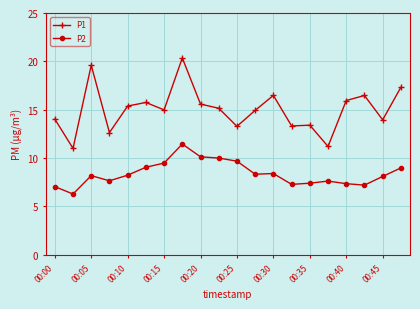

Which series has the largest total across all categories?

P1